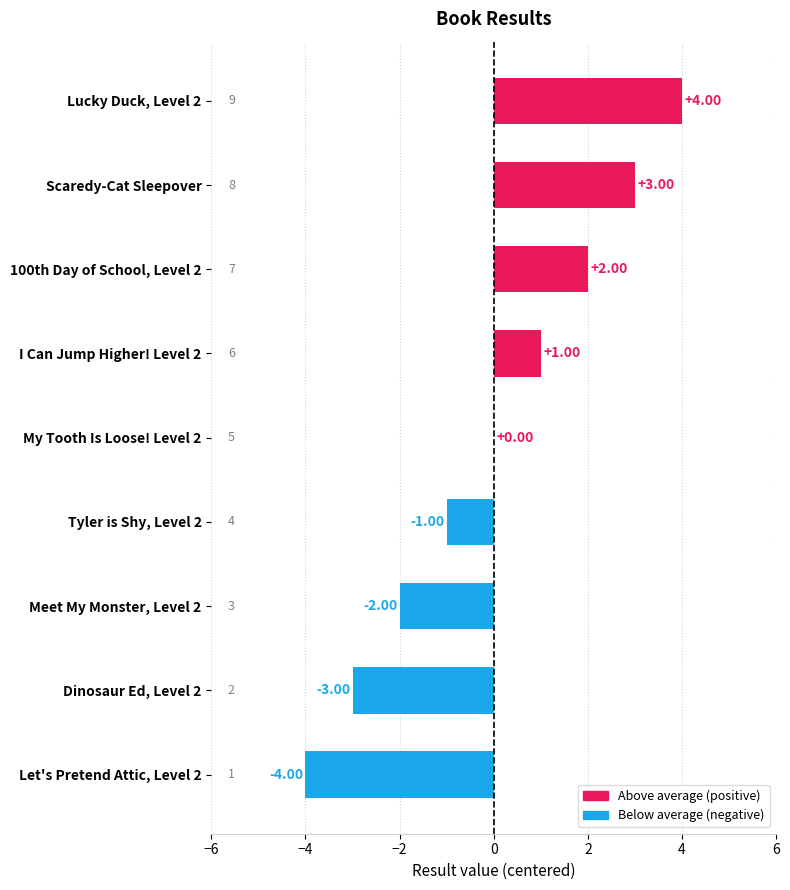

What is the change in value from Meet My Monster, Level 2 to My Tooth Is Loose! Level 2?

+2